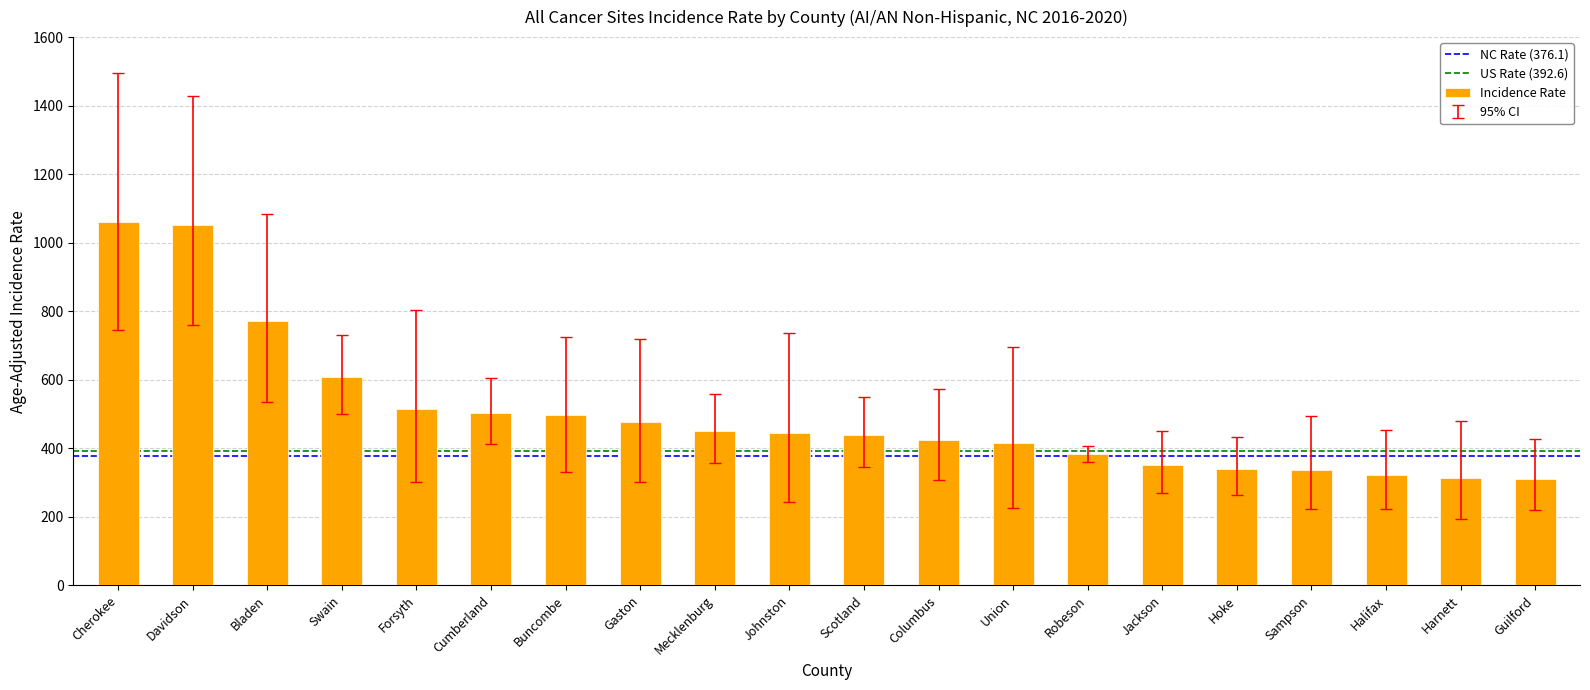

What is the approximate value at Cumberland?

502.6